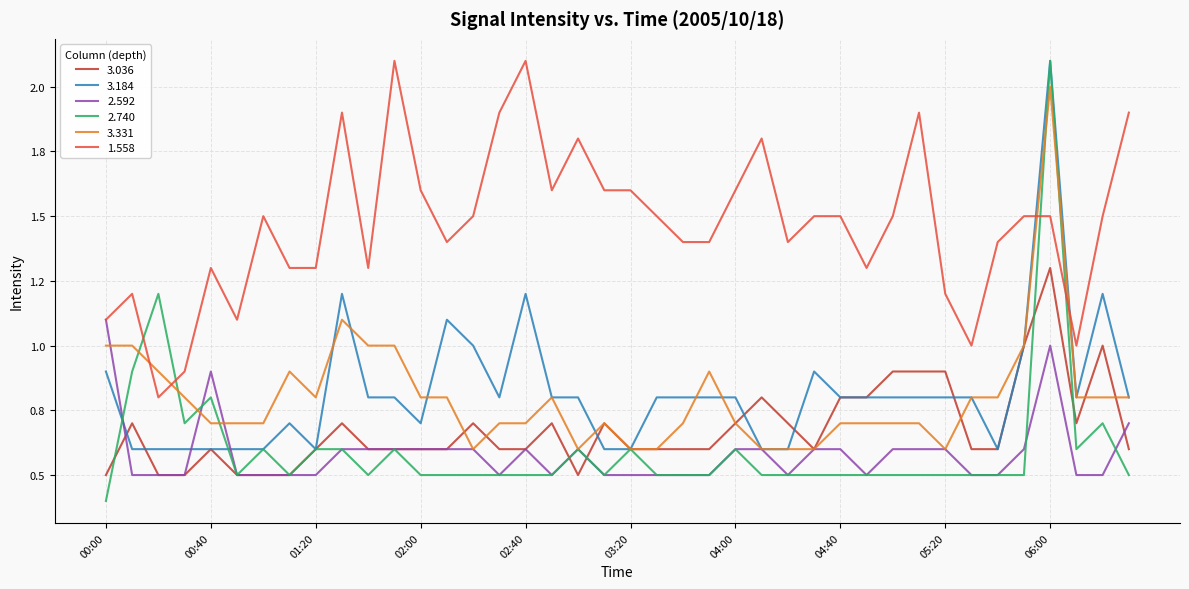

What are all the series names shown in the legend?

3.036, 3.184, 2.592, 2.740, 3.331, 1.558